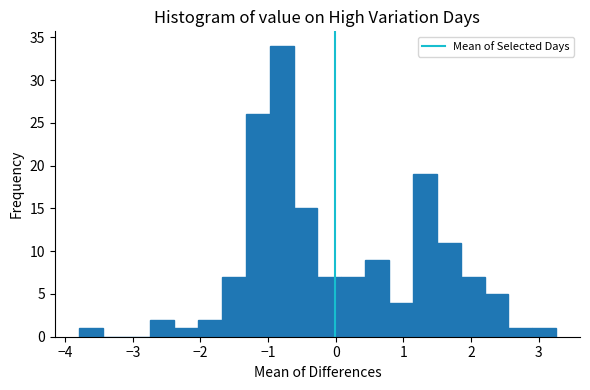

Around what value on the x-axis is the tallest bar? Give the approximate position of its centre, as read against the axis.

-0.8